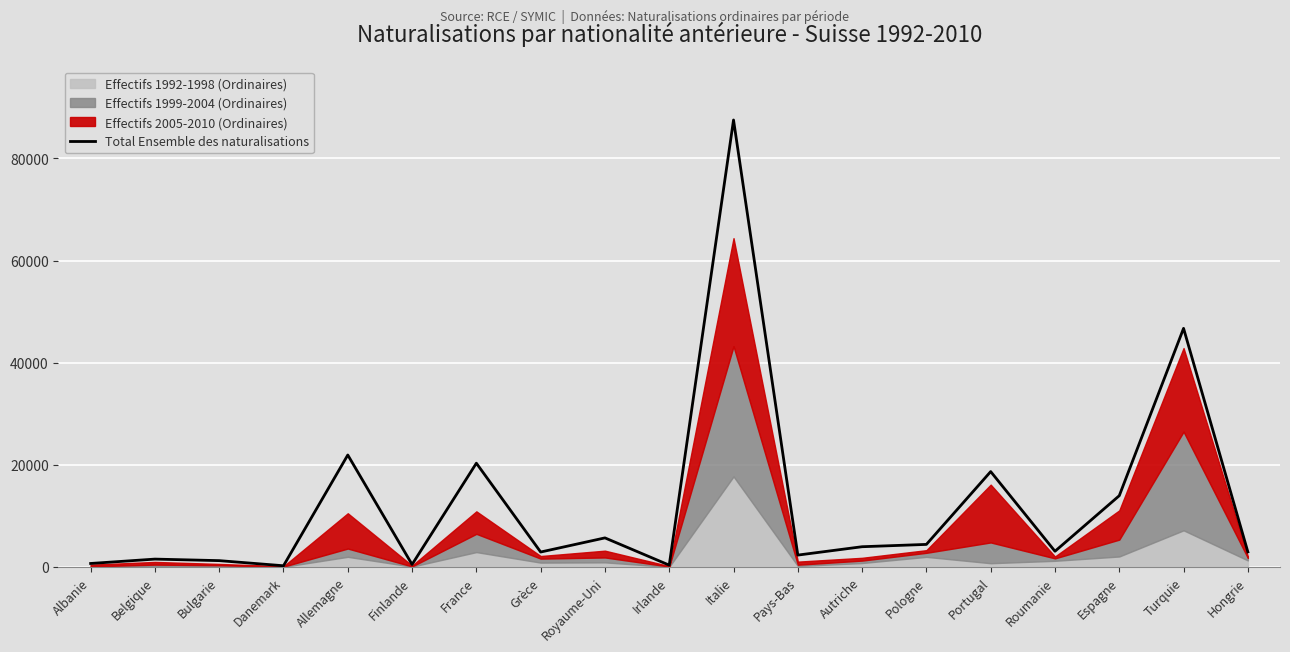

What is the value of the 18th point from the left?

46724